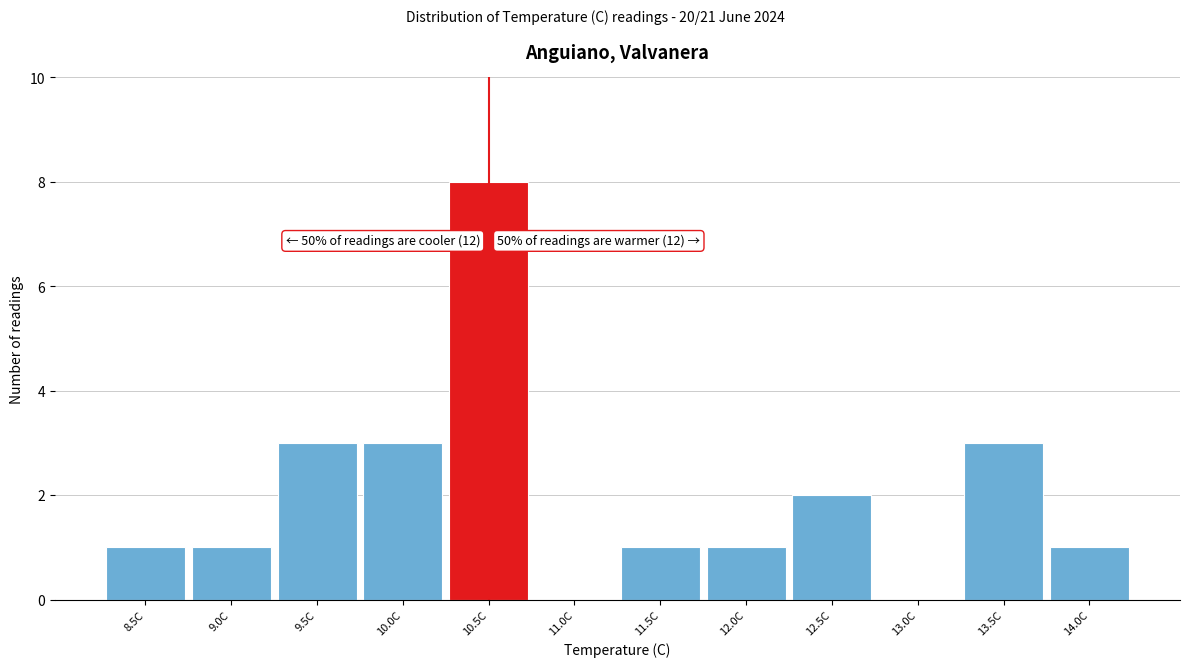

Reading right to left, extract all data points from this chart.

14.0C=1	13.5C=3	13.0C=0	12.5C=2	12.0C=1	11.5C=1	11.0C=0	10.5C=8	10.0C=3	9.5C=3	9.0C=1	8.5C=1